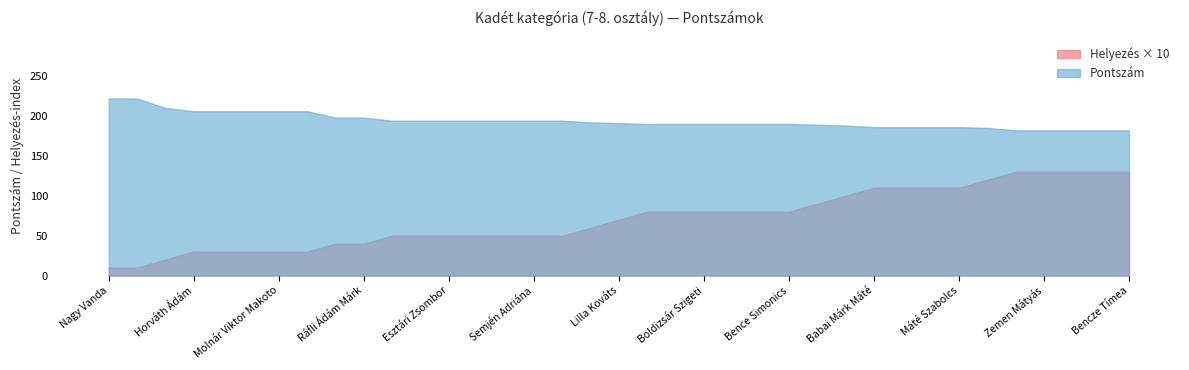

What is the sum of all values?

7177